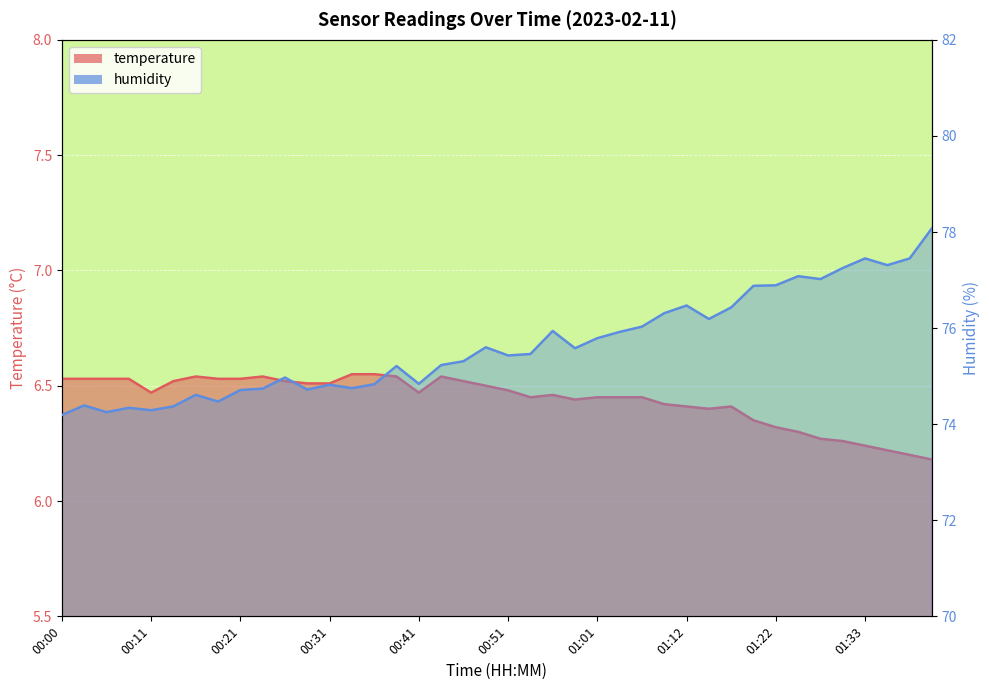

At which category is the sum across all series the highest?

01:40